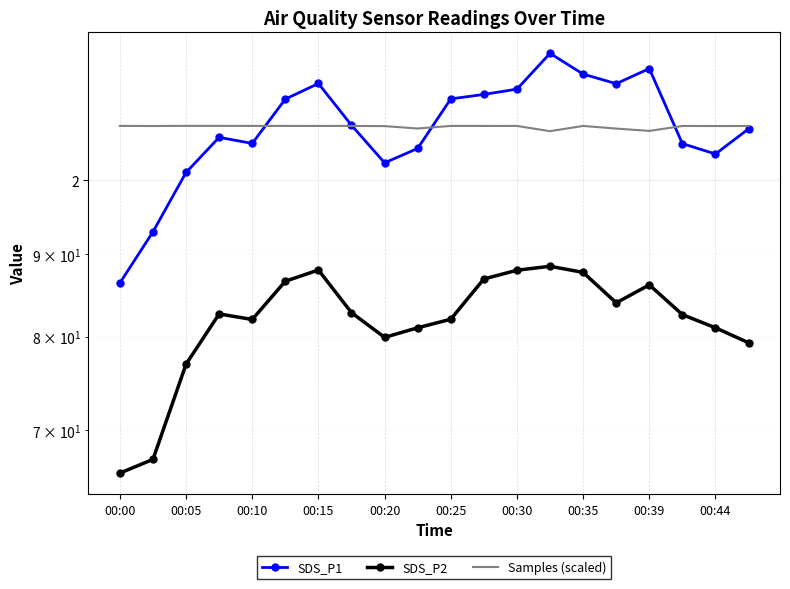

What position from the left is 00:10?

5